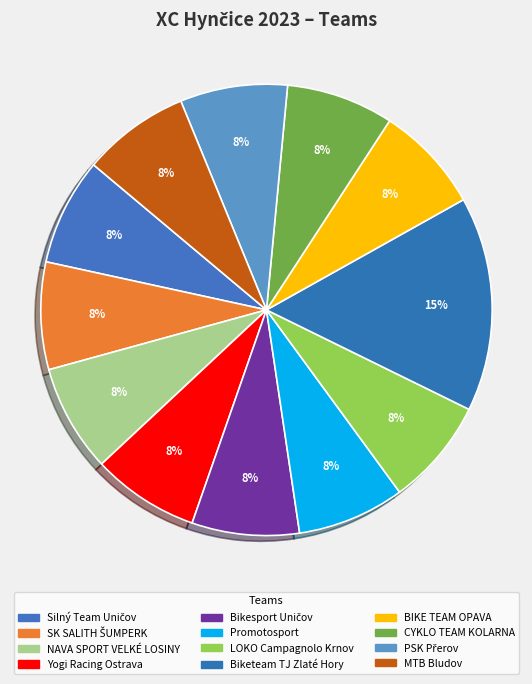

What is the largest slice in the pie chart?

Biketeam TJ Zlaté Hory